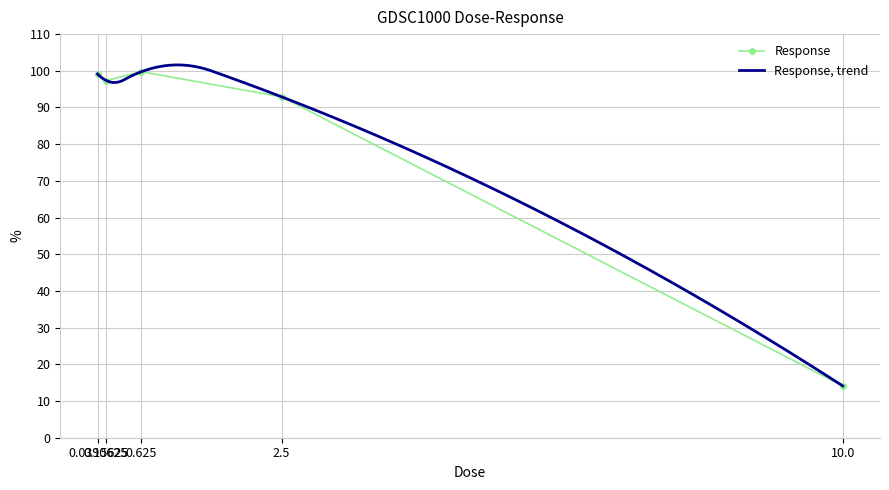

True or false: the data shows 175.1 at 0.15625.

False